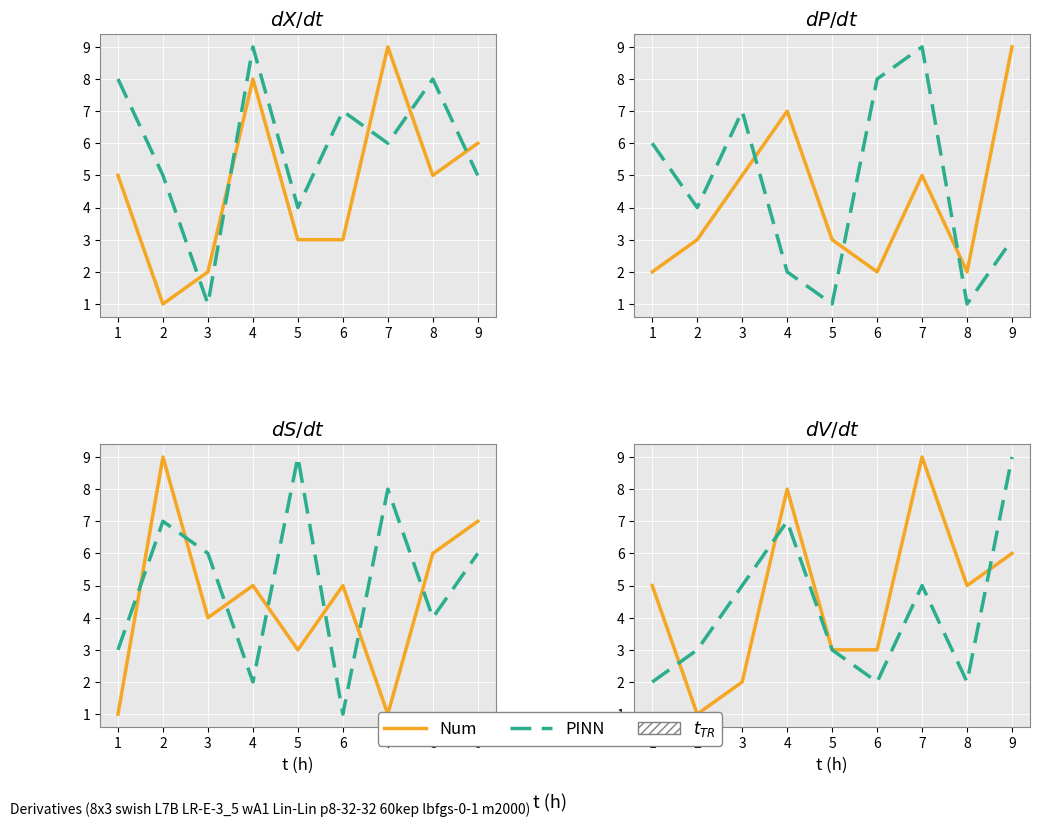

What is the difference between the maximum and minimum values in the PINN series?

7